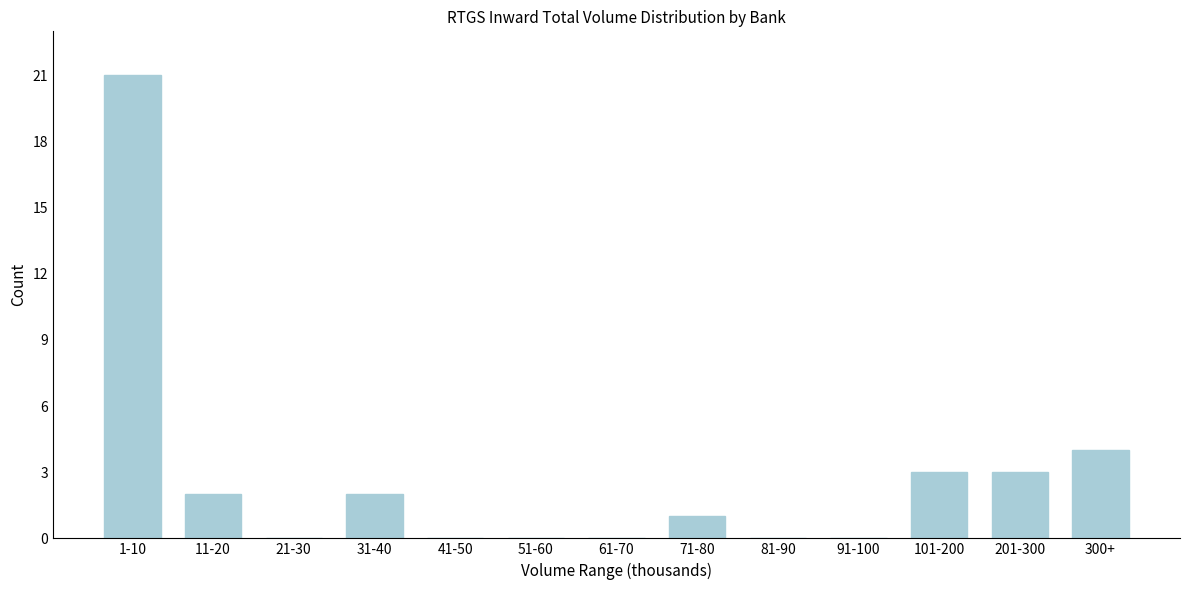

Reading left to right, list all the values displayed in this chart.

1-10=21	11-20=2	21-30=0	31-40=2	41-50=0	51-60=0	61-70=0	71-80=1	81-90=0	91-100=0	101-200=3	201-300=3	300+=4